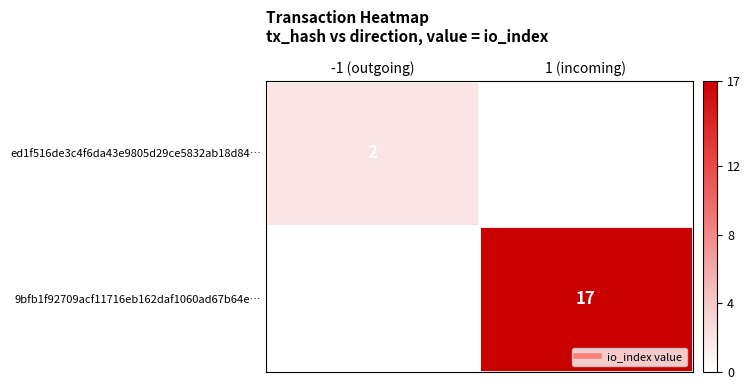

Between -1 (outgoing) and 1 (incoming), which is larger?

1 (incoming)